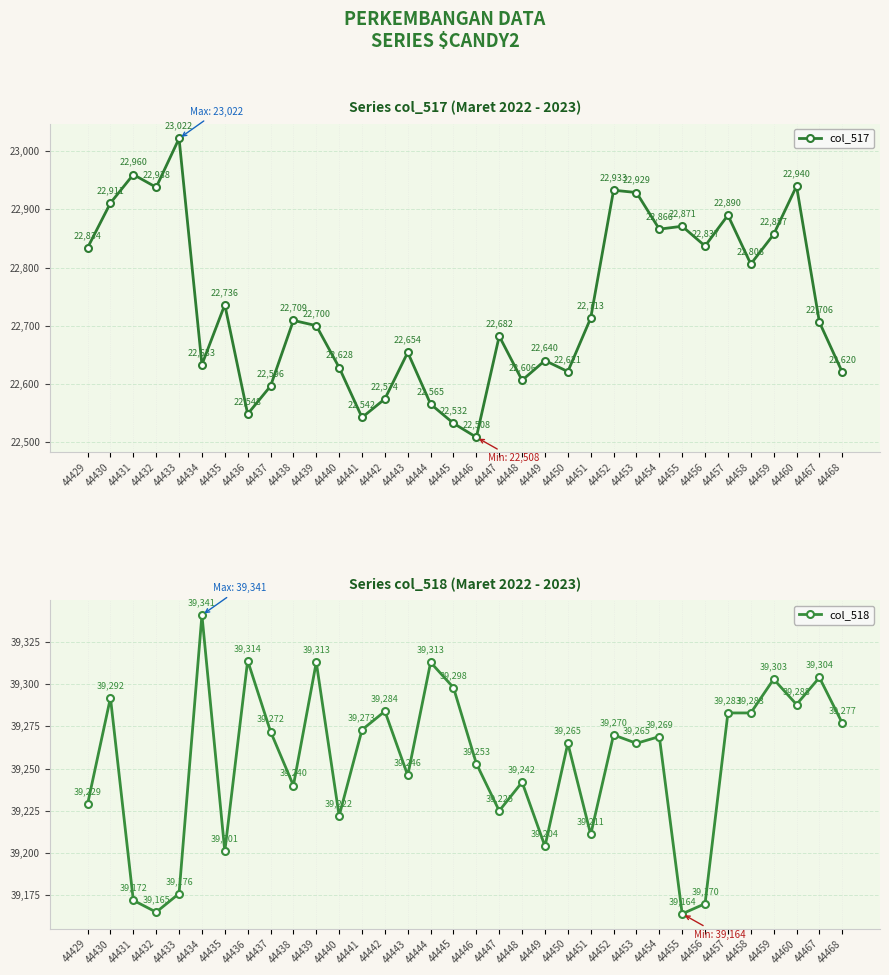

Between 44453 and 44445, which is larger?

44453